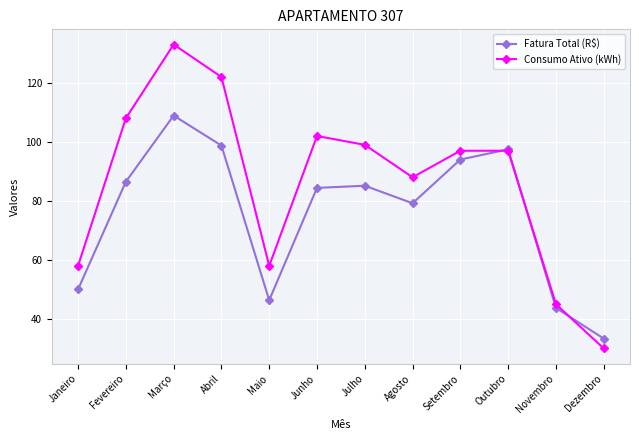

Reading right to left, what are all the values shown in this chart?

Fatura Total (R$): 33.3	43.7	97.5	94.0	79.2	85.1	84.4	46.4	98.8	108.9	86.5	50.0
Consumo Ativo (kWh): 30.0	45.0	97.0	97.0	88.0	99.0	102.0	58.0	122.0	133.0	108.0	58.0